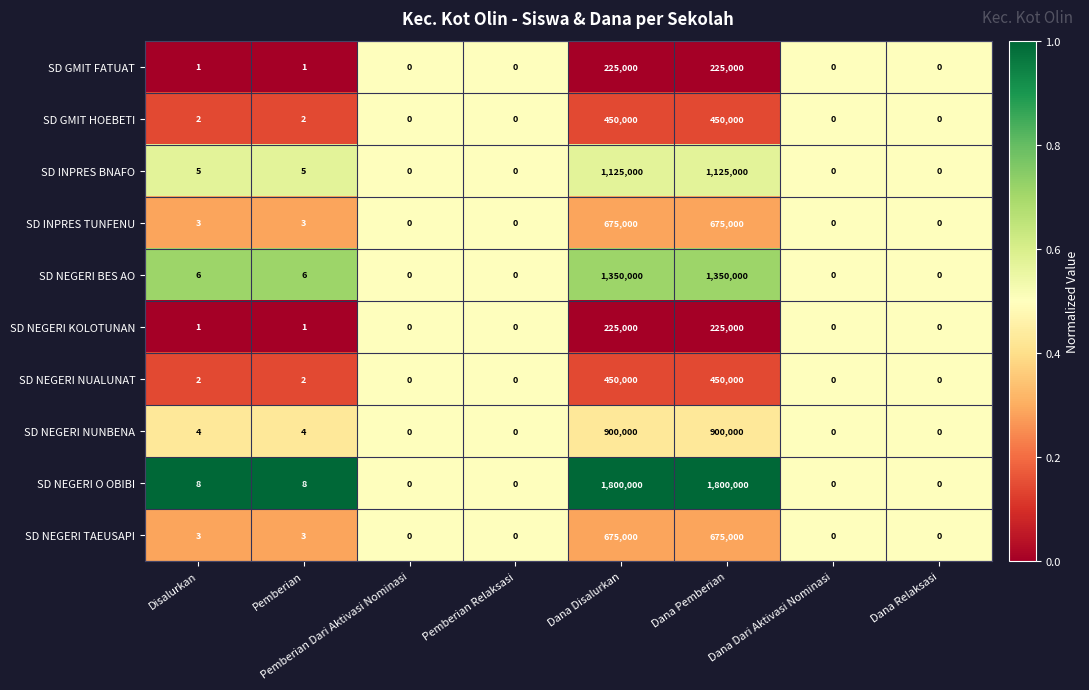

Is the value of SD NEGERI O OBIBI at Pemberian Dari Aktivasi Nominasi greater than the value of SD NEGERI TAEUSAPI at Disalurkan?

No